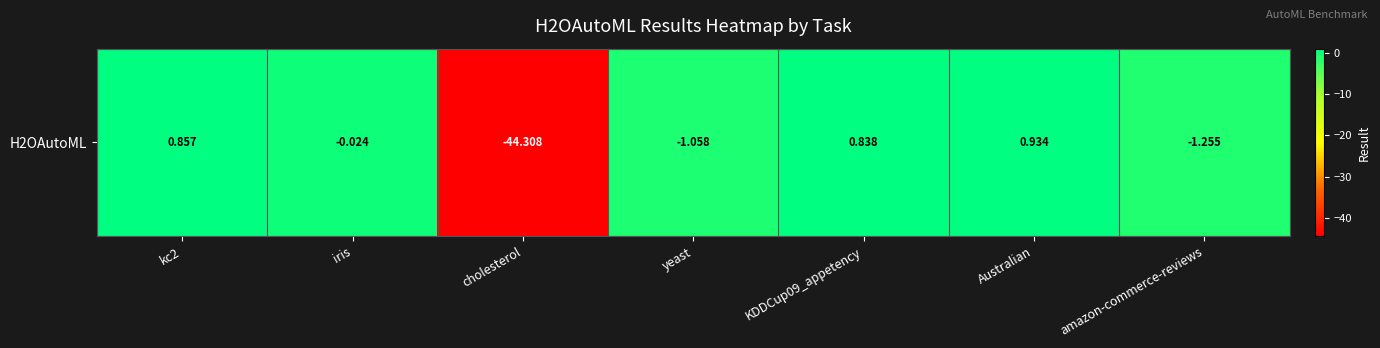

Rank the categories by value from highest to lowest.

Australian, kc2, KDDCup09_appetency, iris, yeast, amazon-commerce-reviews, cholesterol